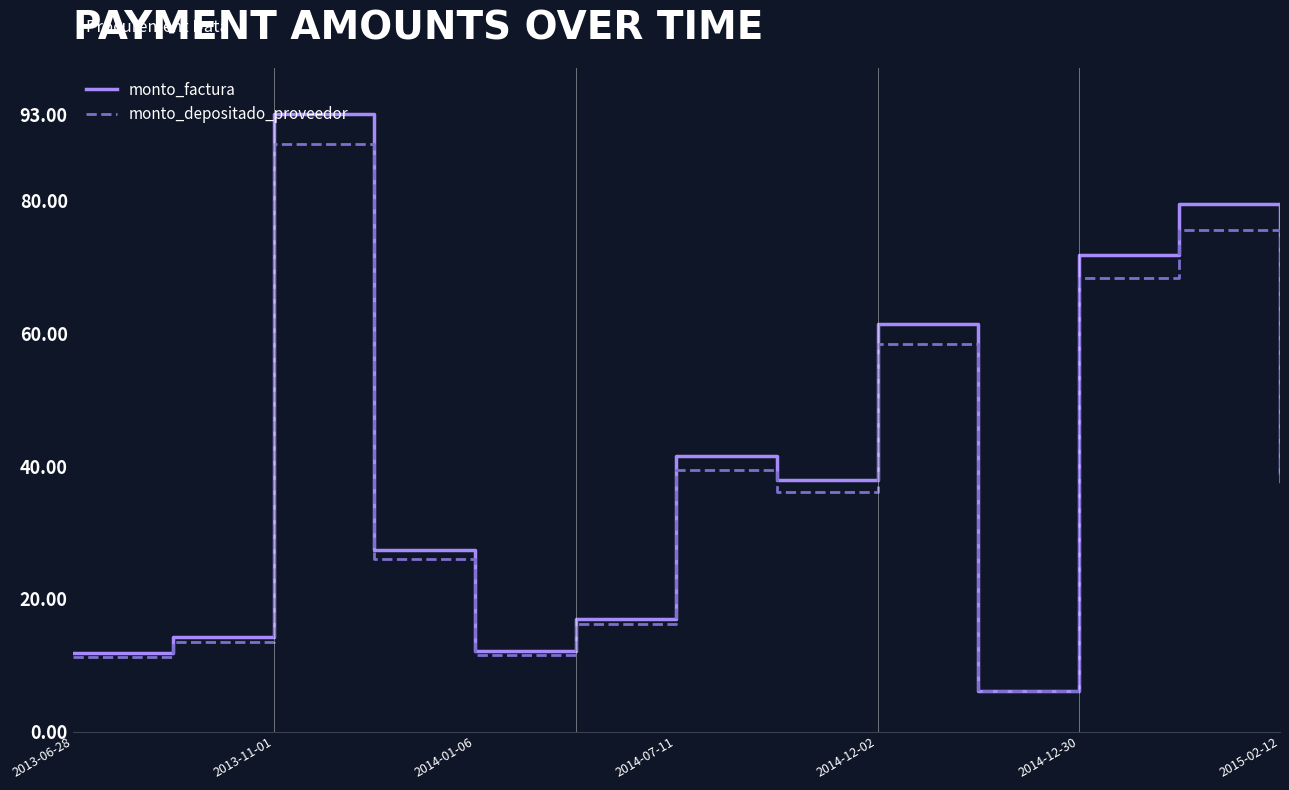

What is the highest value of the monto_factura series?

93.0